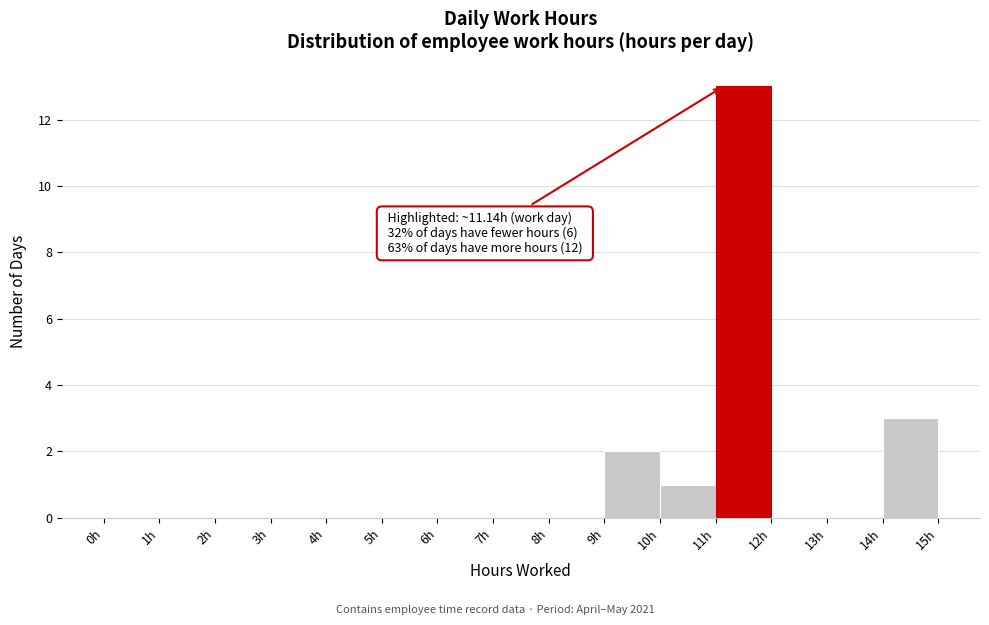

Over which range of the x-axis is the bar tallest?

11 to 12